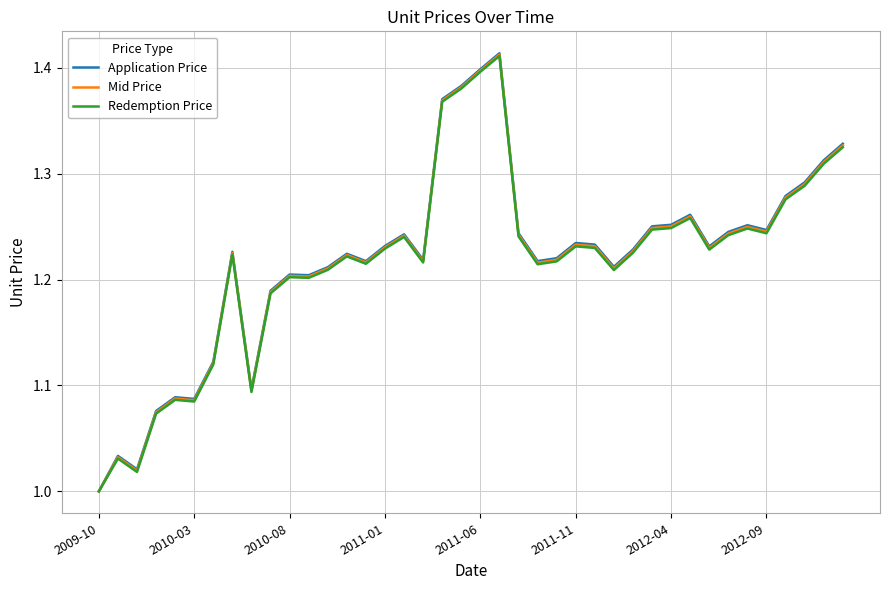

Which series has the largest range (max minus min)?

Application Price